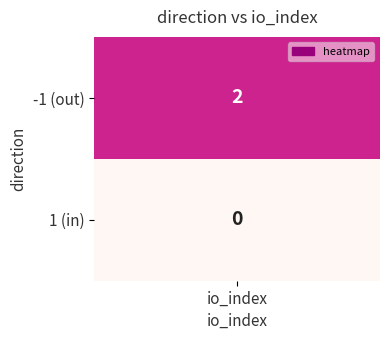

How many series are shown in this chart?

2